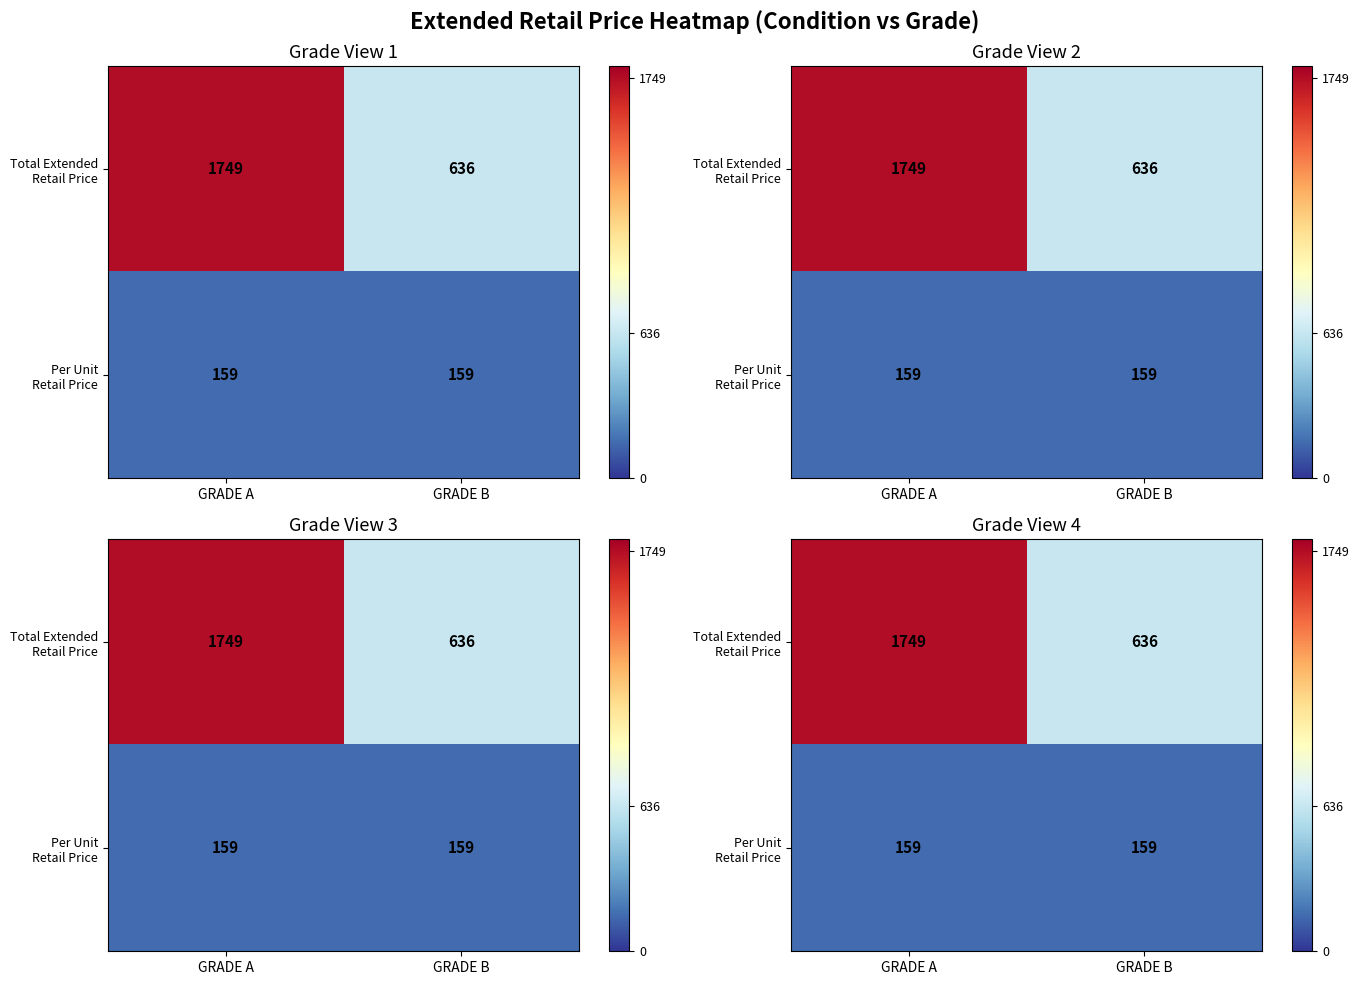

What is the greatest value displayed?

1749